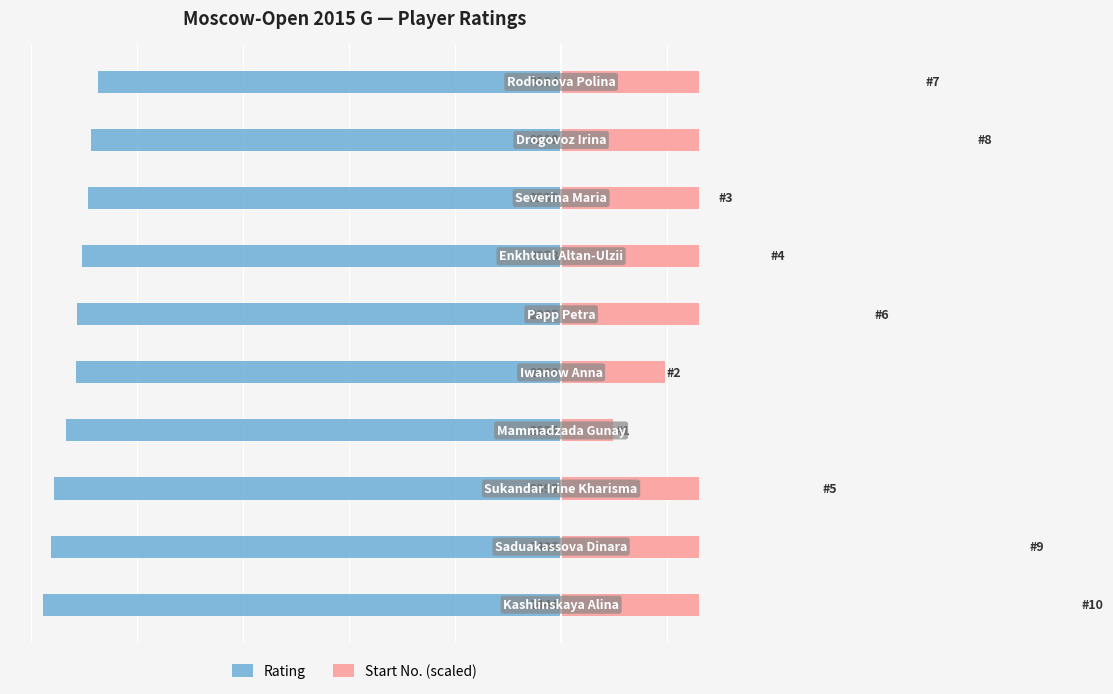

What are all the series names shown in the legend?

Rating, Start No. (scaled)